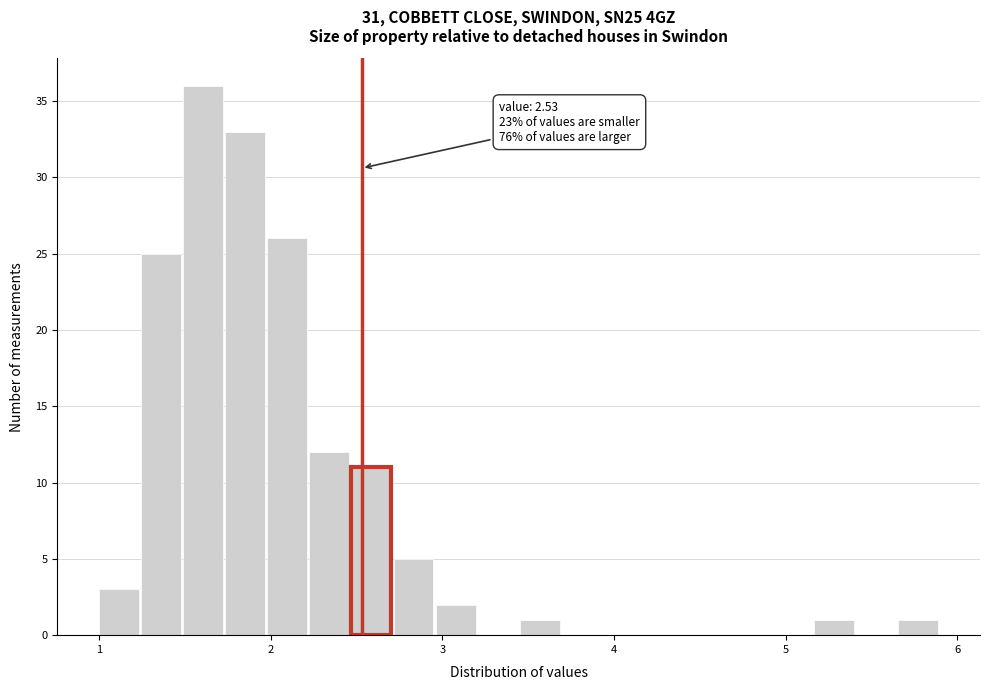

Around what value on the x-axis is the tallest bar? Give the approximate position of its centre, as read against the axis.

1.6